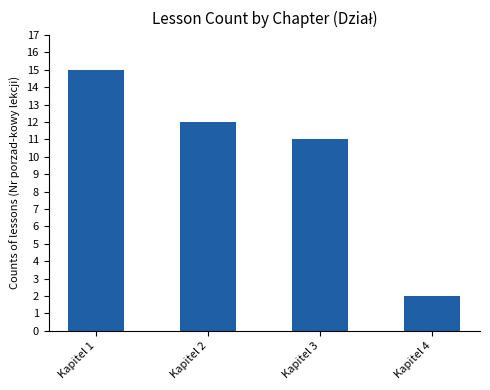

What is the maximum value shown in the chart?

15